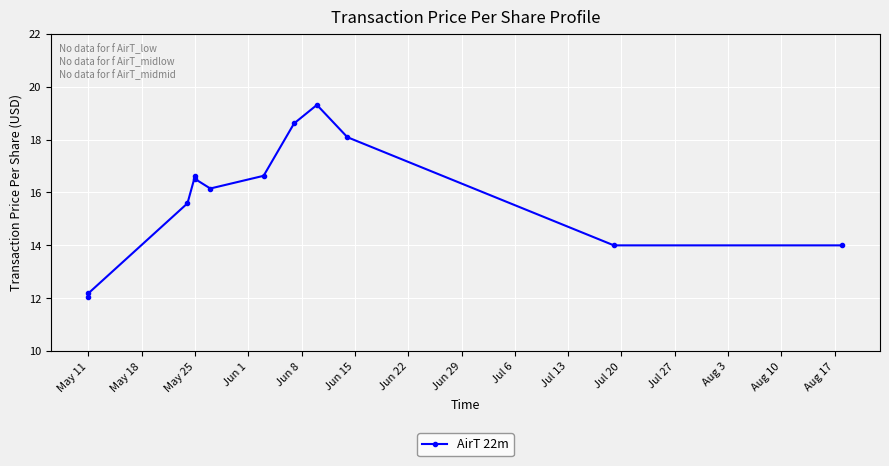

How many lines are shown in the chart?

1